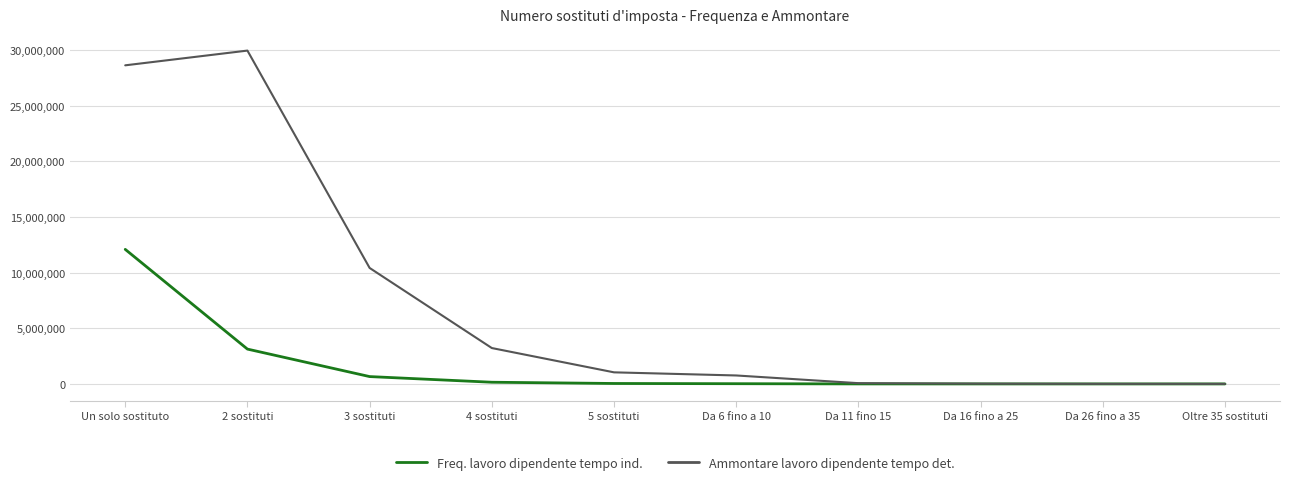

What is the maximum value shown in the chart?

29951311